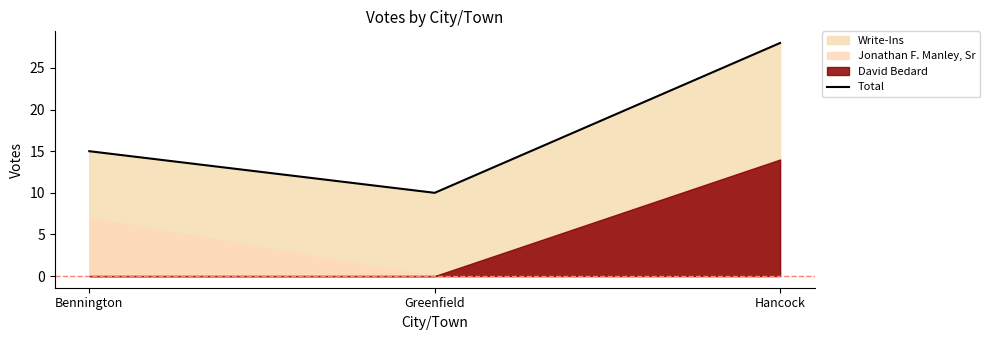

List the labels in order of value, smallest first.

Greenfield, Bennington, Hancock